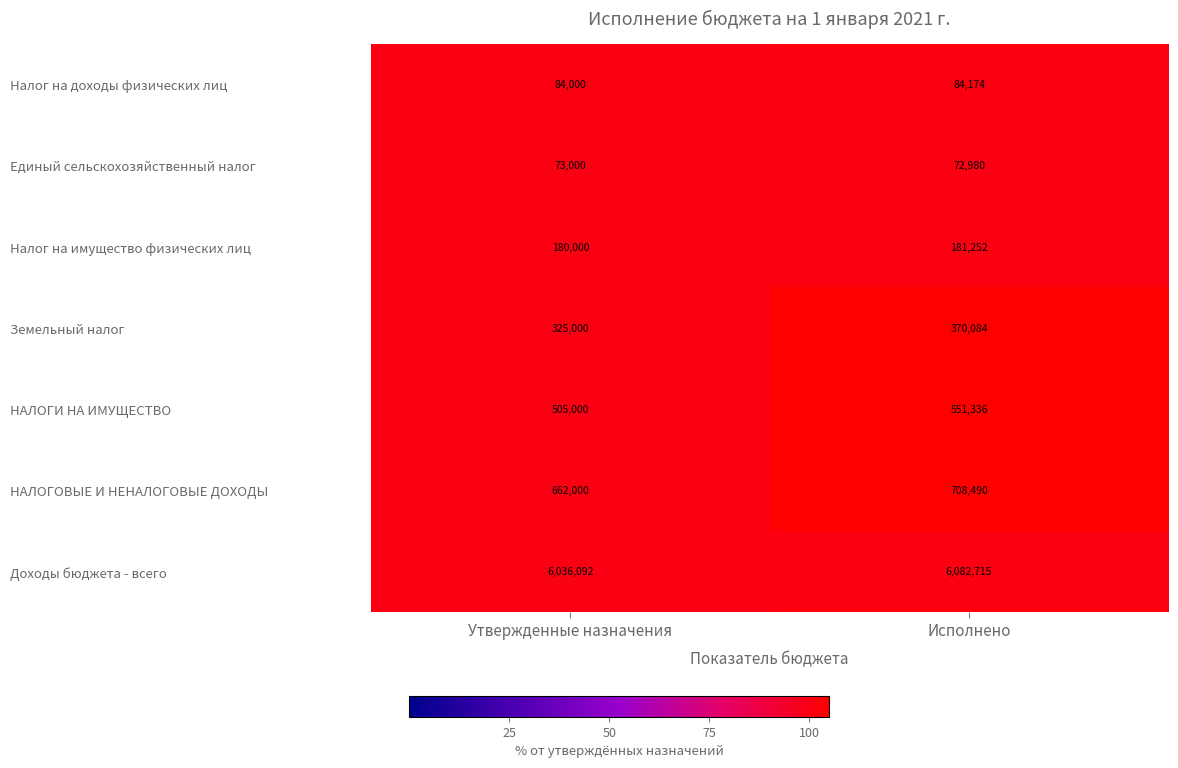

At Утвержденные назначения, list the series in order from smallest to largest.

Единый сельскохозяйственный налог, Налог на доходы физических лиц, Налог на имущество физических лиц, Земельный налог, НАЛОГИ НА ИМУЩЕСТВО, НАЛОГОВЫЕ И НЕНАЛОГОВЫЕ ДОХОДЫ, Доходы бюджета - всего